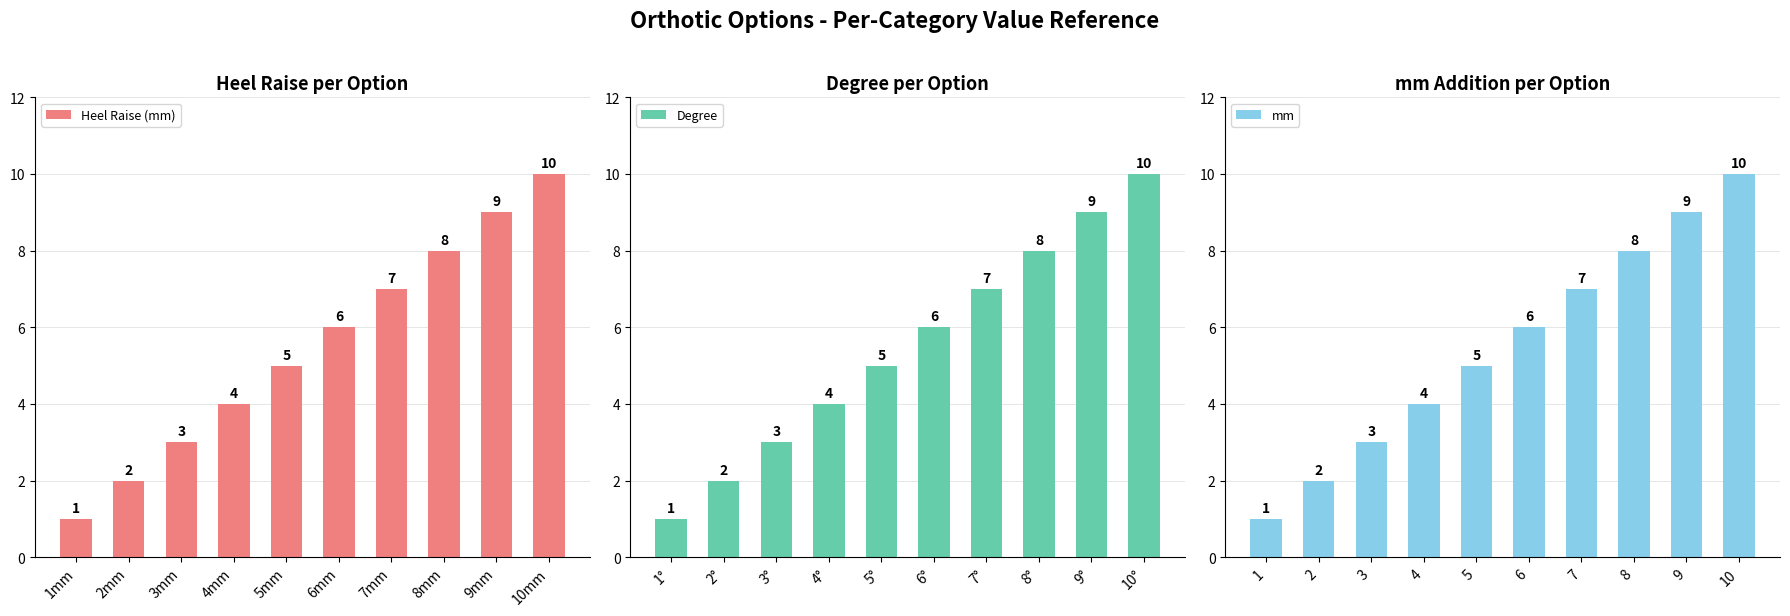

What are all the series names shown in the legend?

Heel Raise (mm), Degree, mm